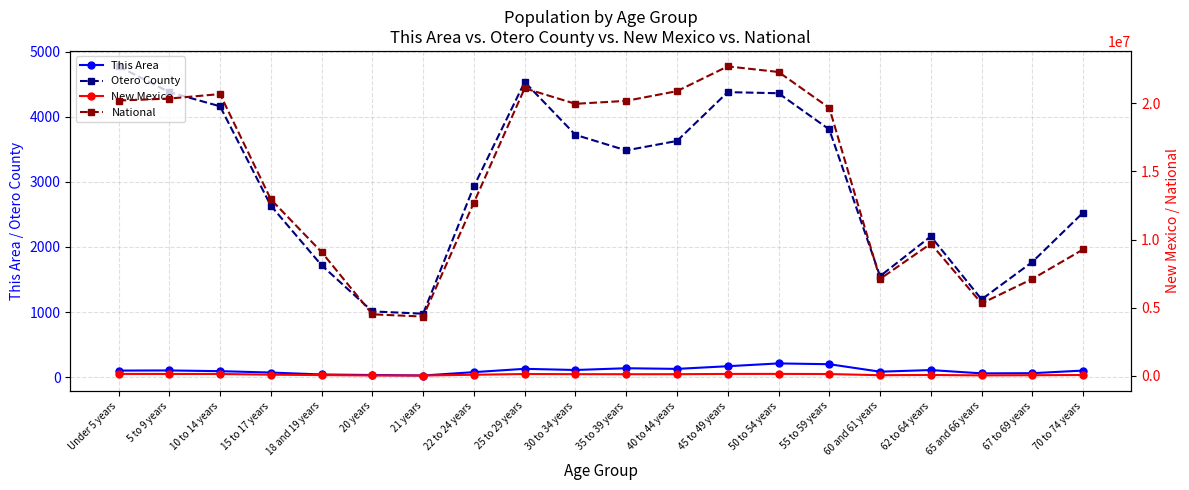

Is it true that National equals 4354294 at 21 years?

True